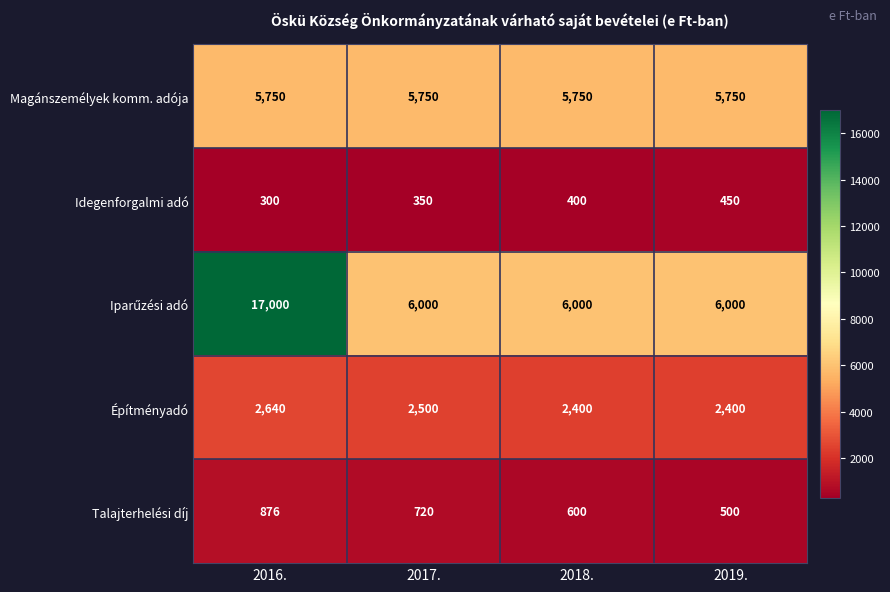

At which label does Építményadó reach its peak?

2016.